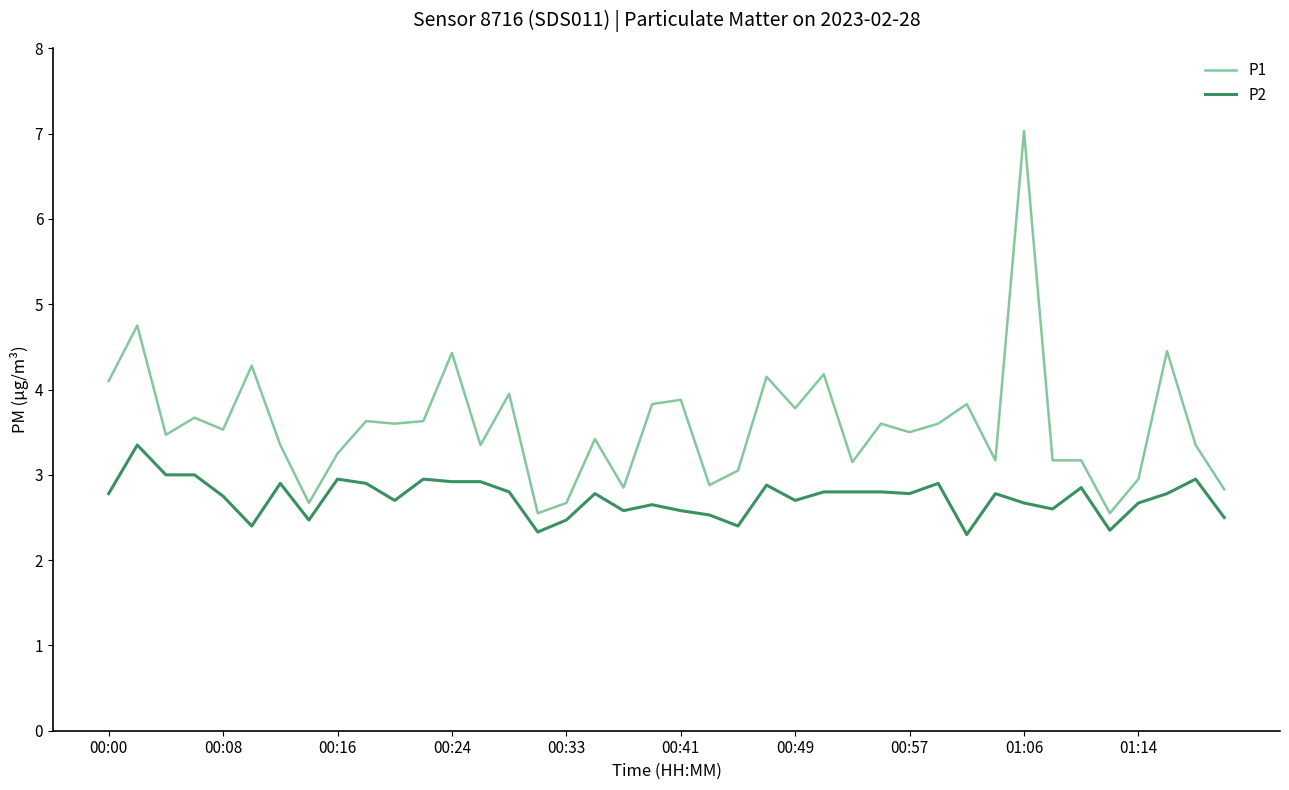

List the series in order of their peak value, lowest first.

P2, P1